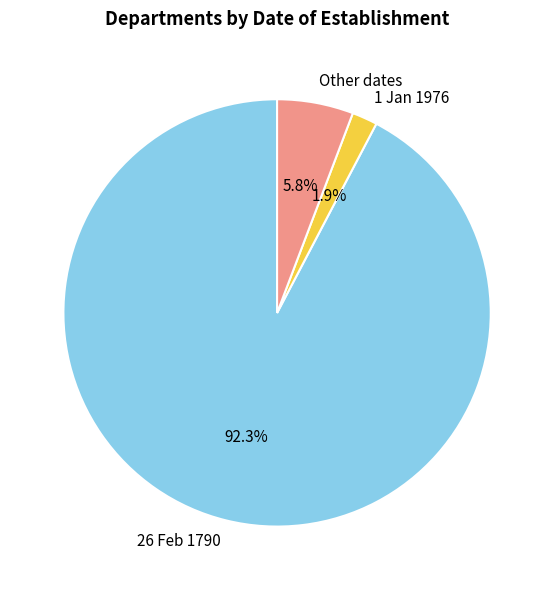

Between 1 Jan 1976 and Other dates, which is larger?

Other dates